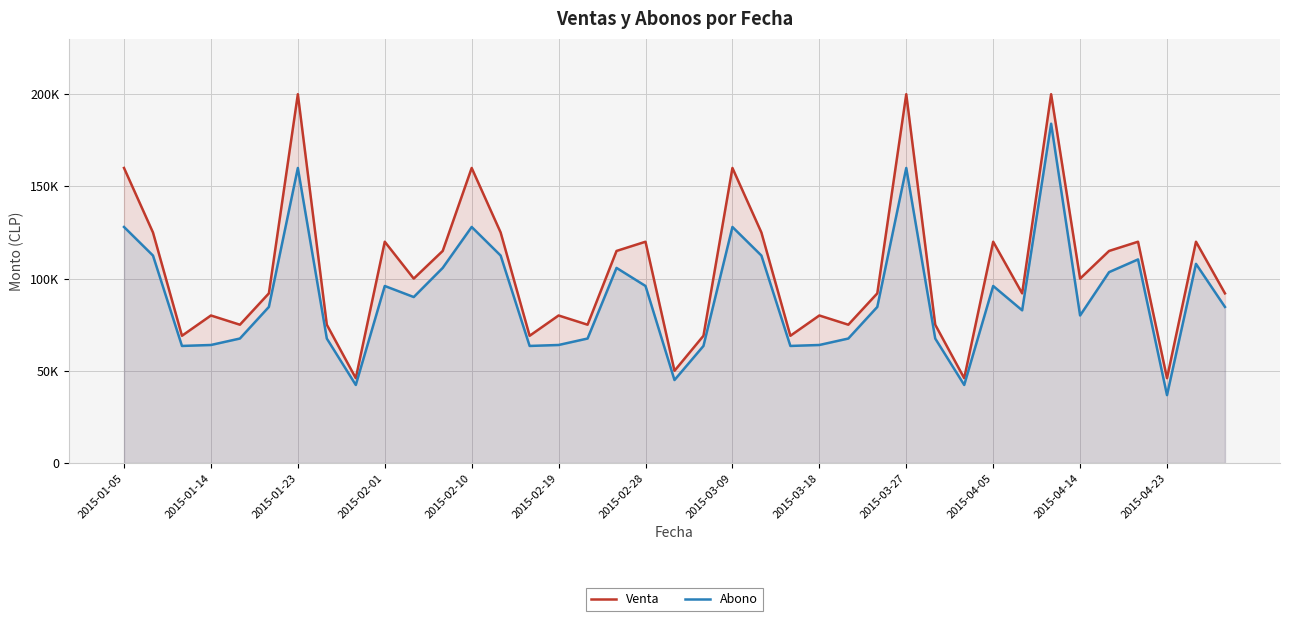

True or false: Abono and Venta intersect in this chart.

False